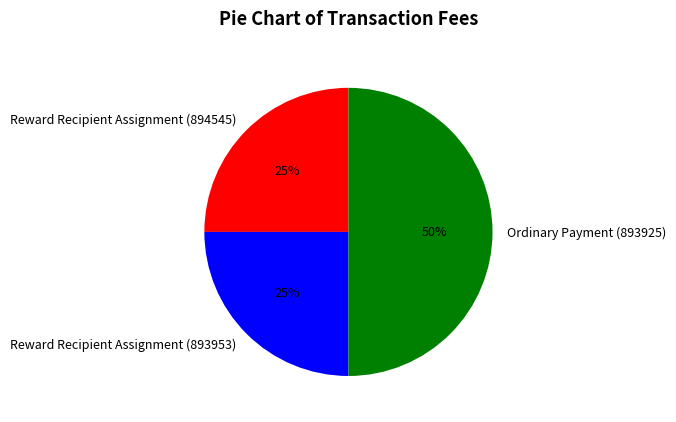

What percentage is the Ordinary Payment (893925) slice, to the nearest percent?

50%